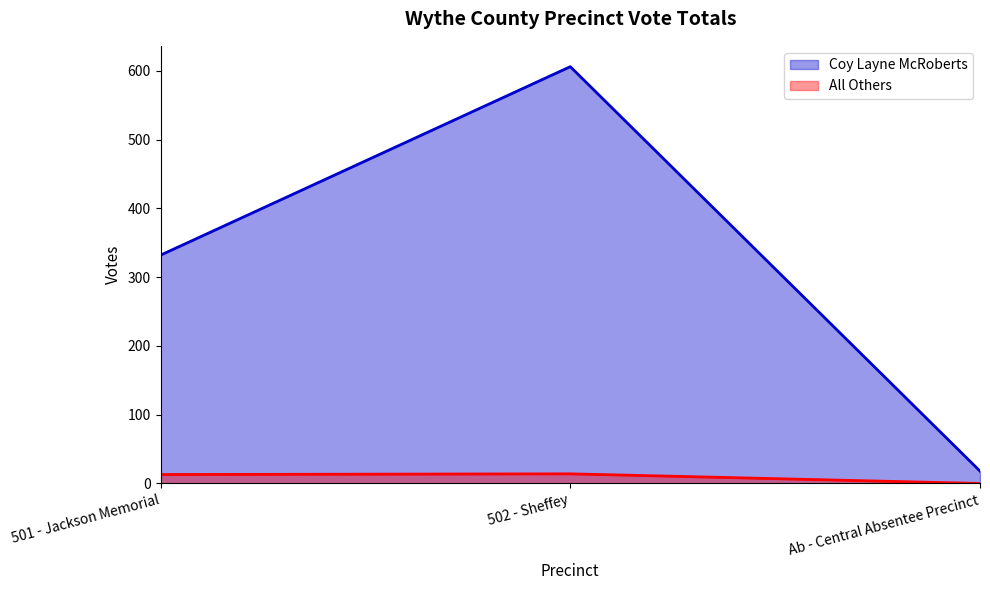

What position from the left is 501 - Jackson Memorial?

1